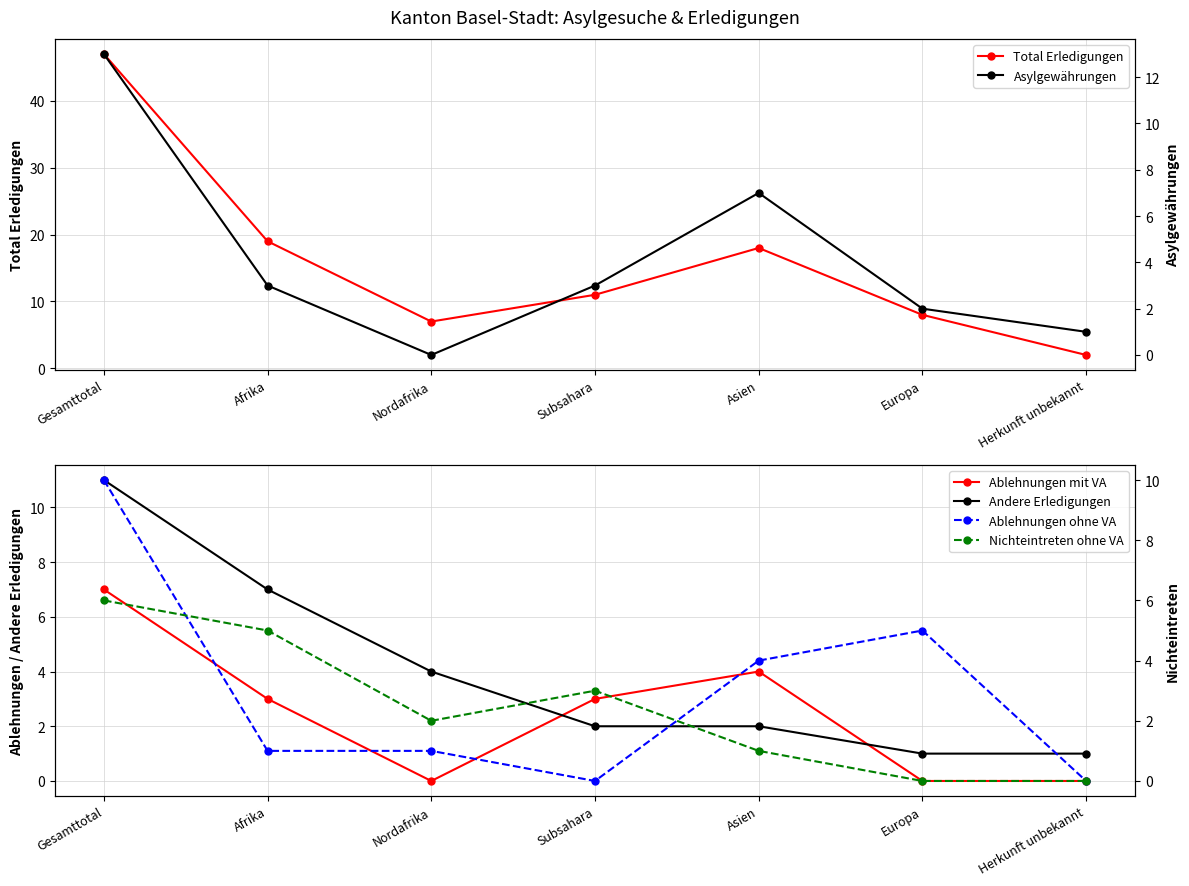

How many distinct data groups are displayed?

6